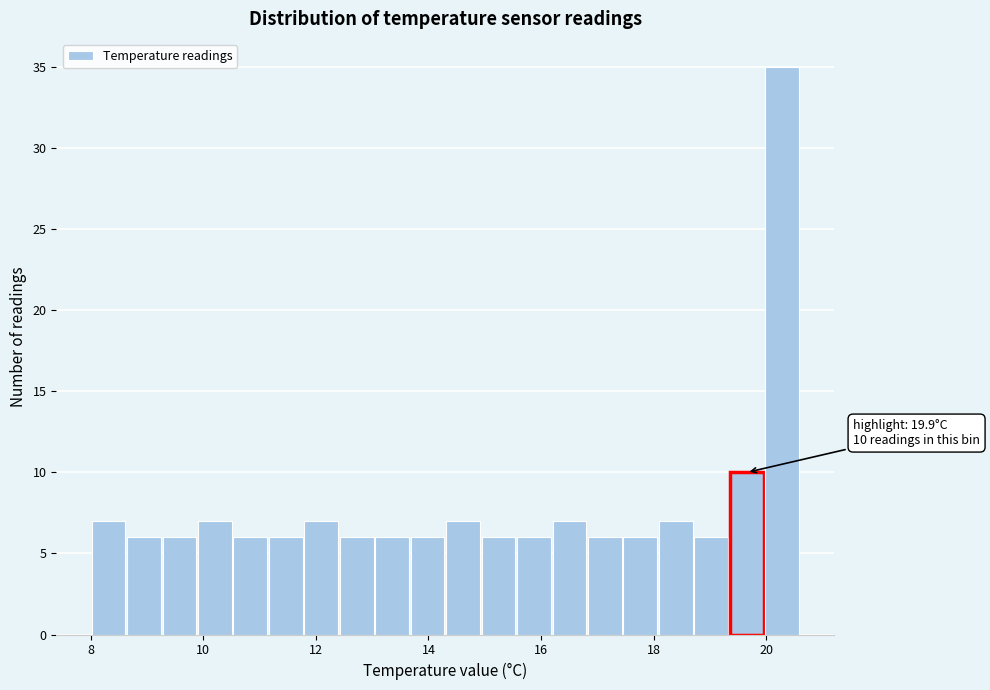

Read against the x-axis, roughly where is the centre of the tallest bar?

20.2